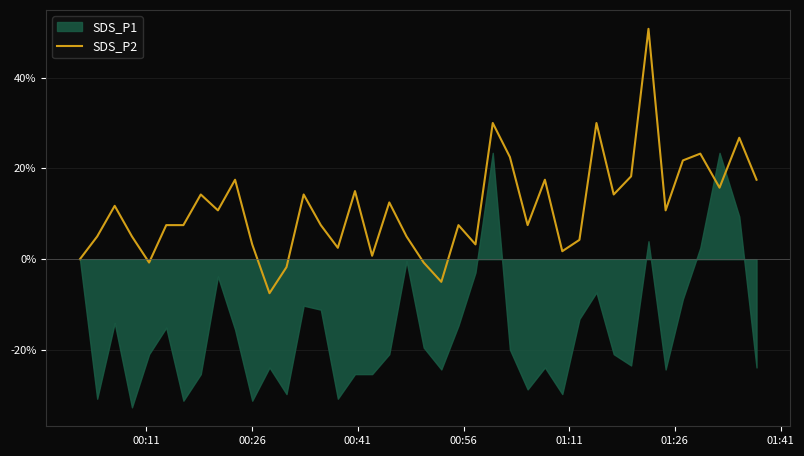

What is the value of the 39th point from the left?

26.8